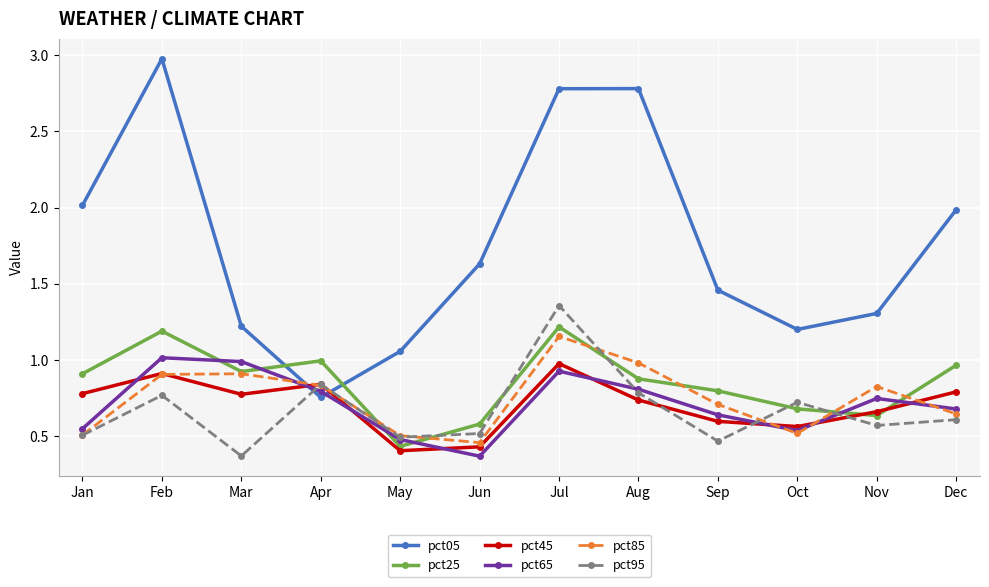

Which series has the largest range (max minus min)?

pct05